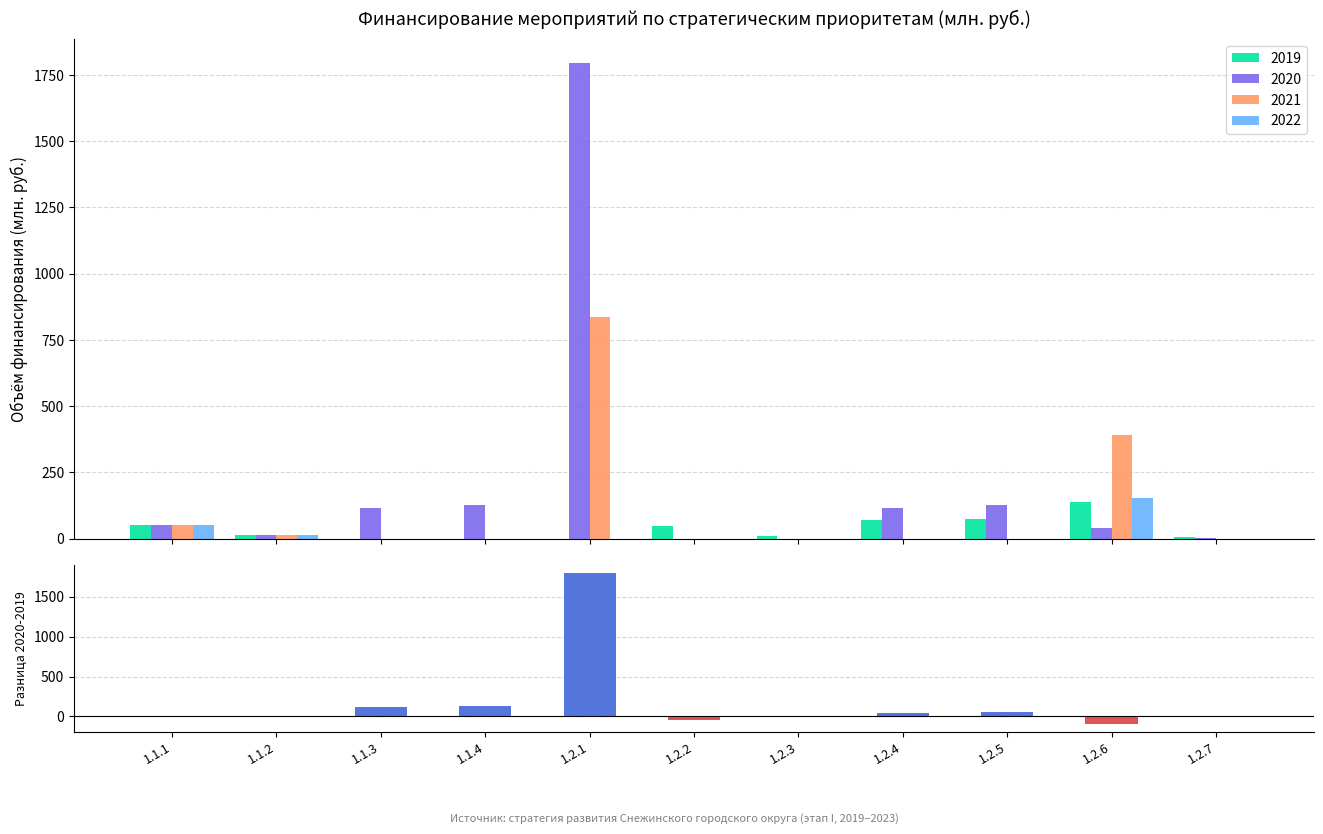

What is the smallest value displayed?

-97.8